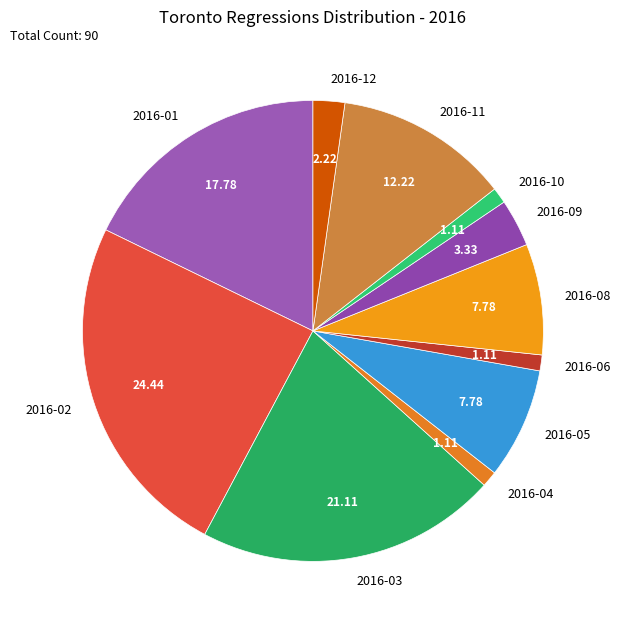

Which has a higher value, 2016-05 or 2016-09?

2016-05